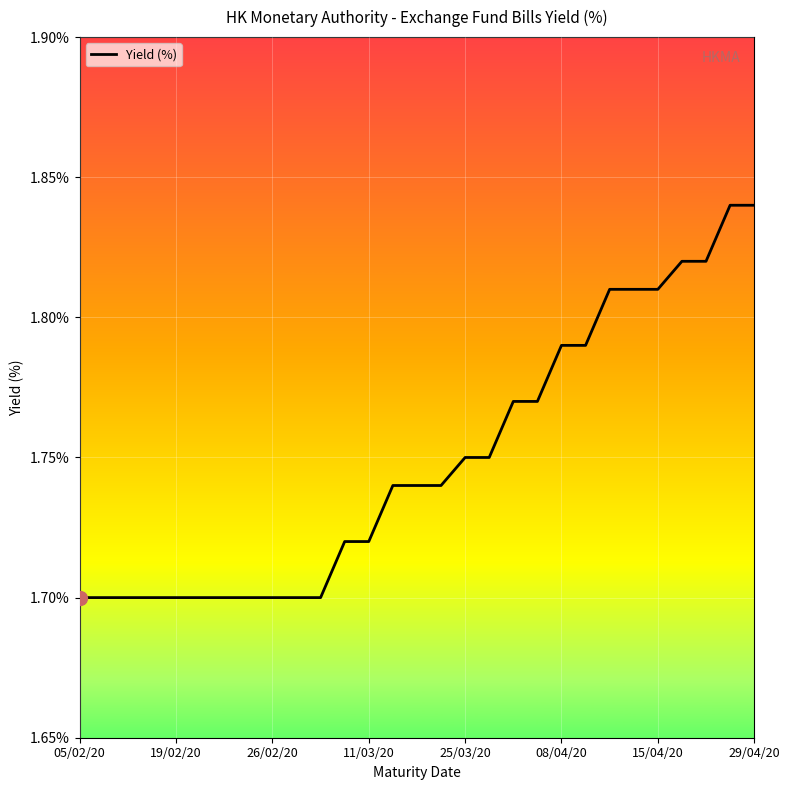

The value at 26/02/20 is 1.7. True or false?

True